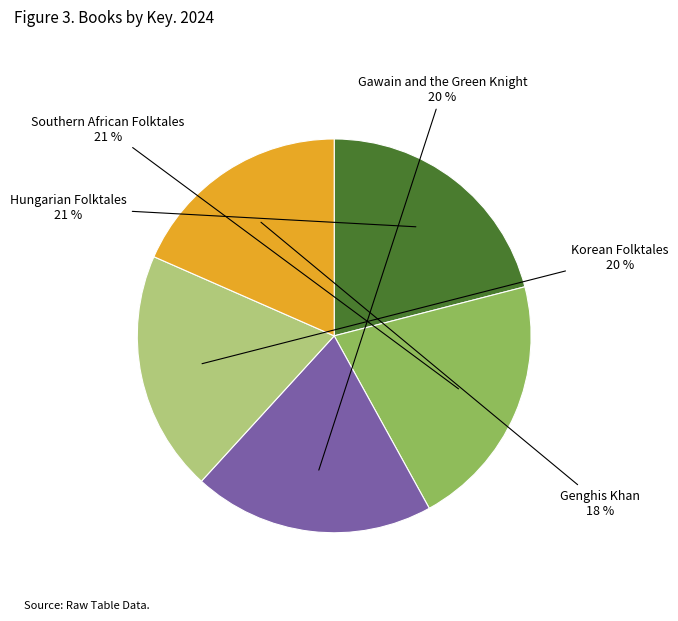

Is there any slice that represents more than half of the pie?

No